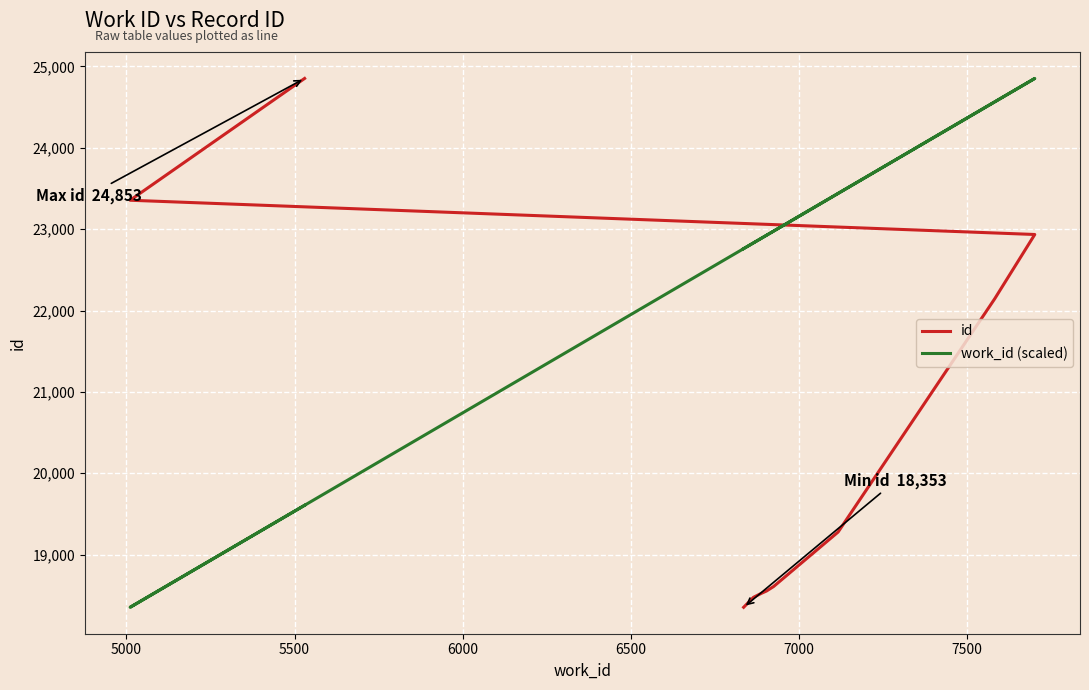

How many series are shown in this chart?

2